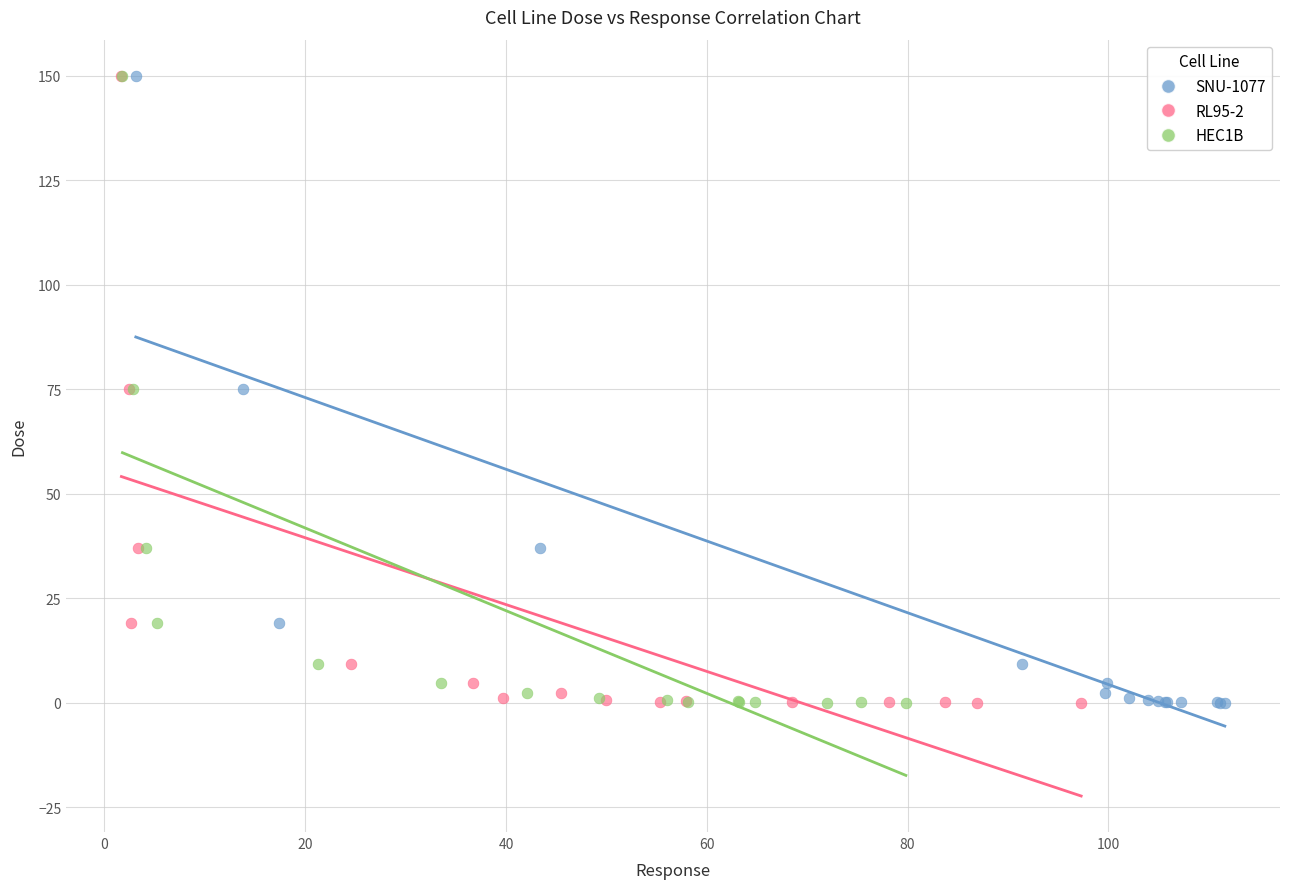

What are all the series names shown in the legend?

SNU-1077, RL95-2, HEC1B